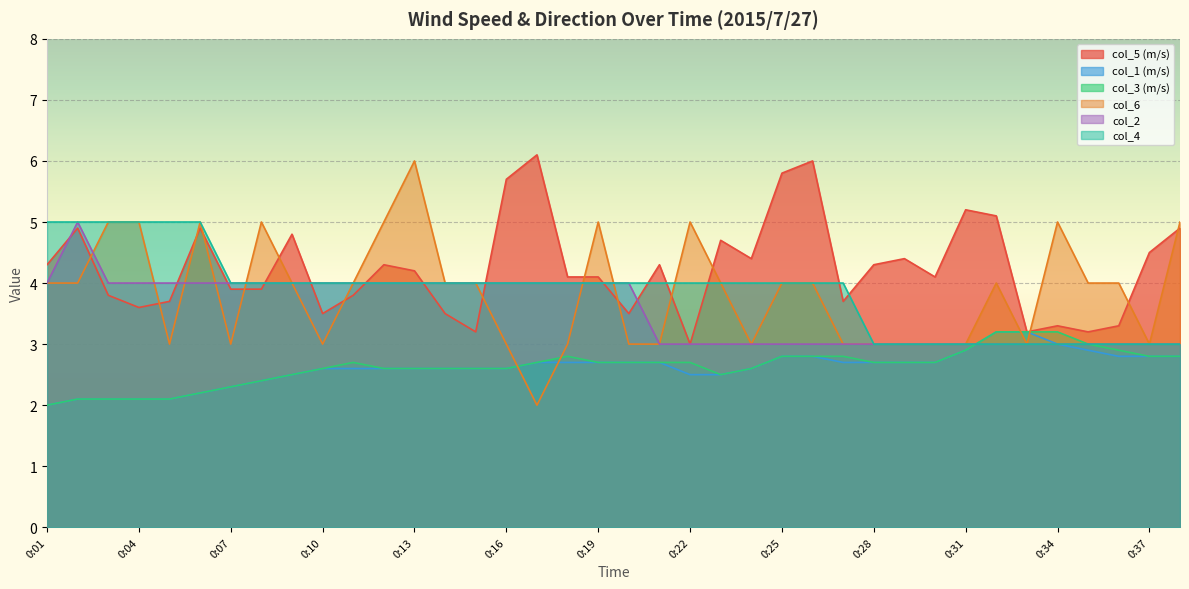

How many categories are shown in the chart?

38